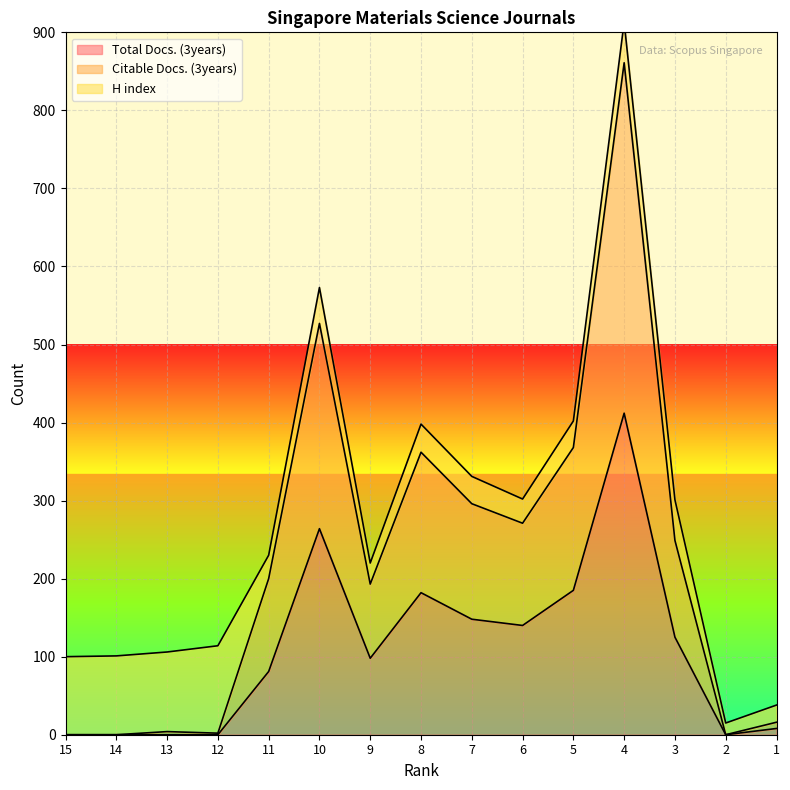

Where is the first local maximum for Total Docs. (3years)?

10